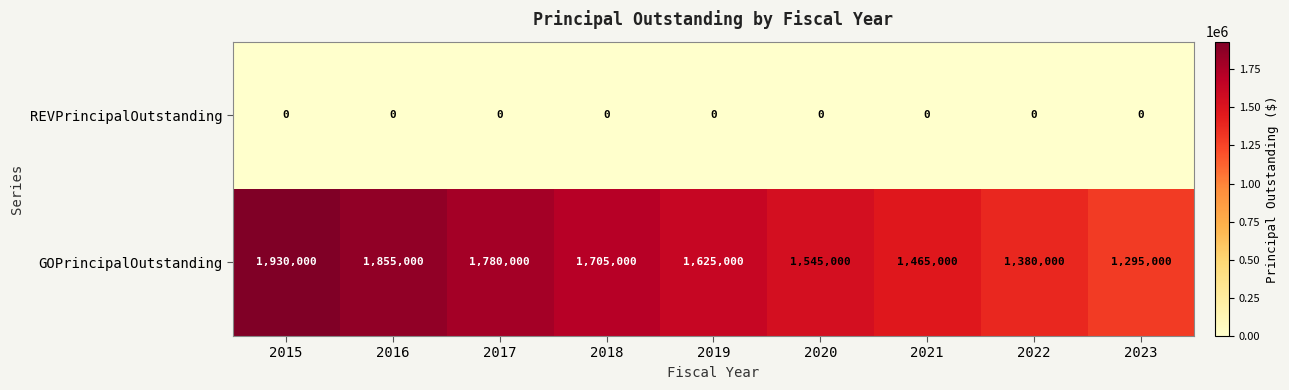

At which category is the sum across all series the highest?

2015